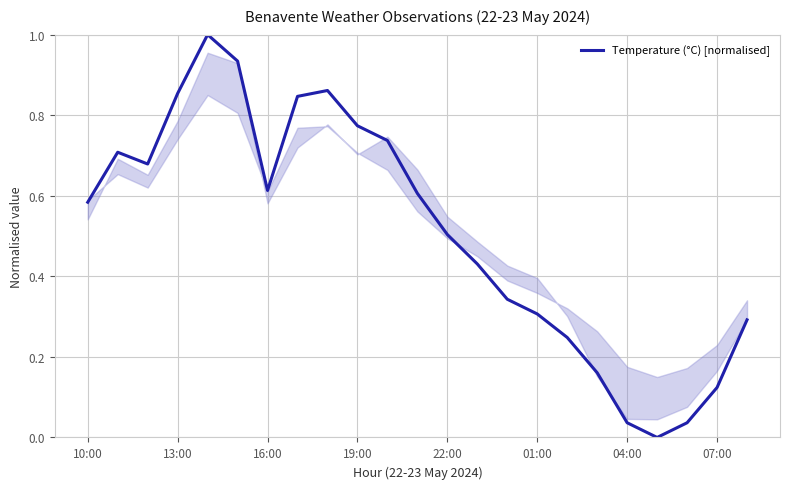

What is the maximum value shown in the chart?

1.0